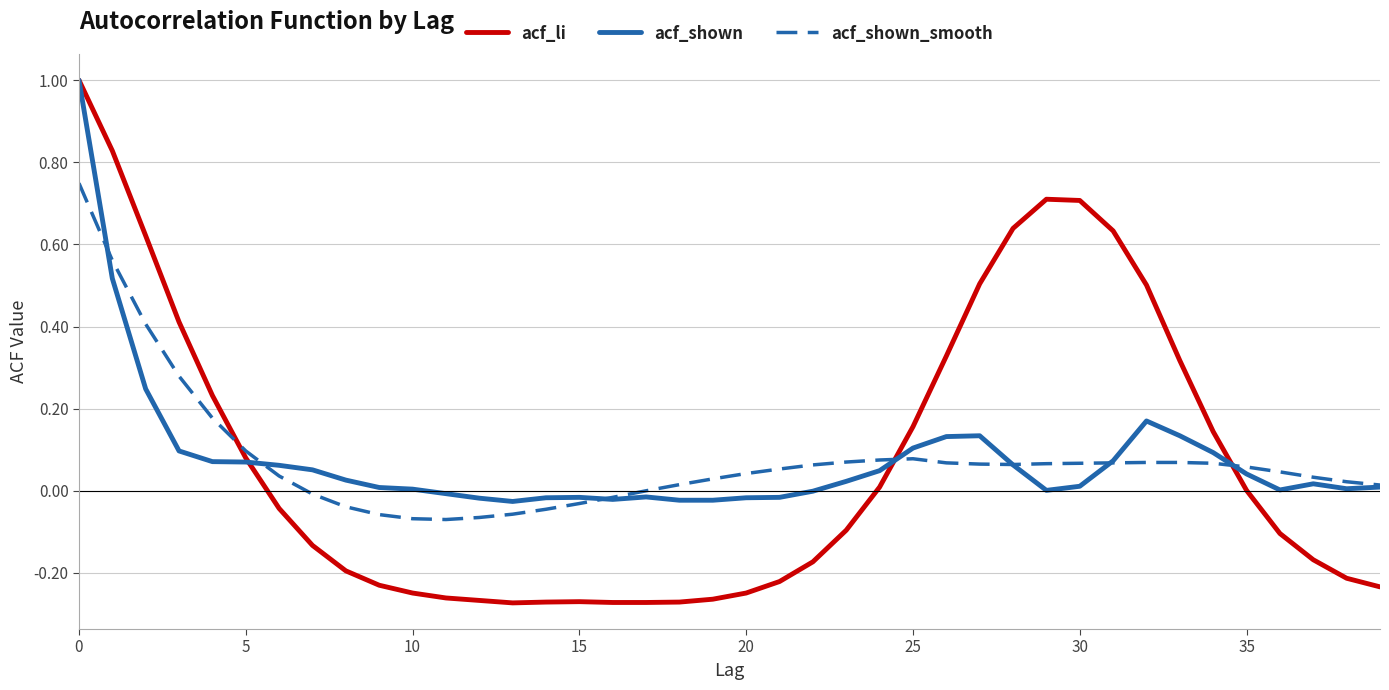

Which series has the widest spread of values?

acf_li